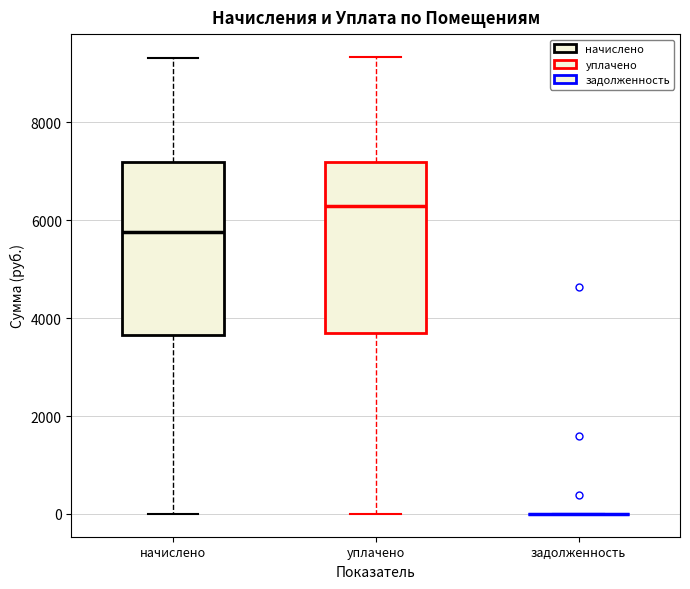

Reading left to right, read every box against the y-axis: the position of its median line, the range the box covers, and the ends of its whiskers. The values are not printed on the chart, so give them approximately, as read against the axis.

начислено: median 5800, box 3600 to 7200, whiskers 0 to 9400
уплачено: median 6400, box 3800 to 7200, whiskers 0 to 9400
задолженность: box collapsed to a line at 0, whiskers 0 to 0